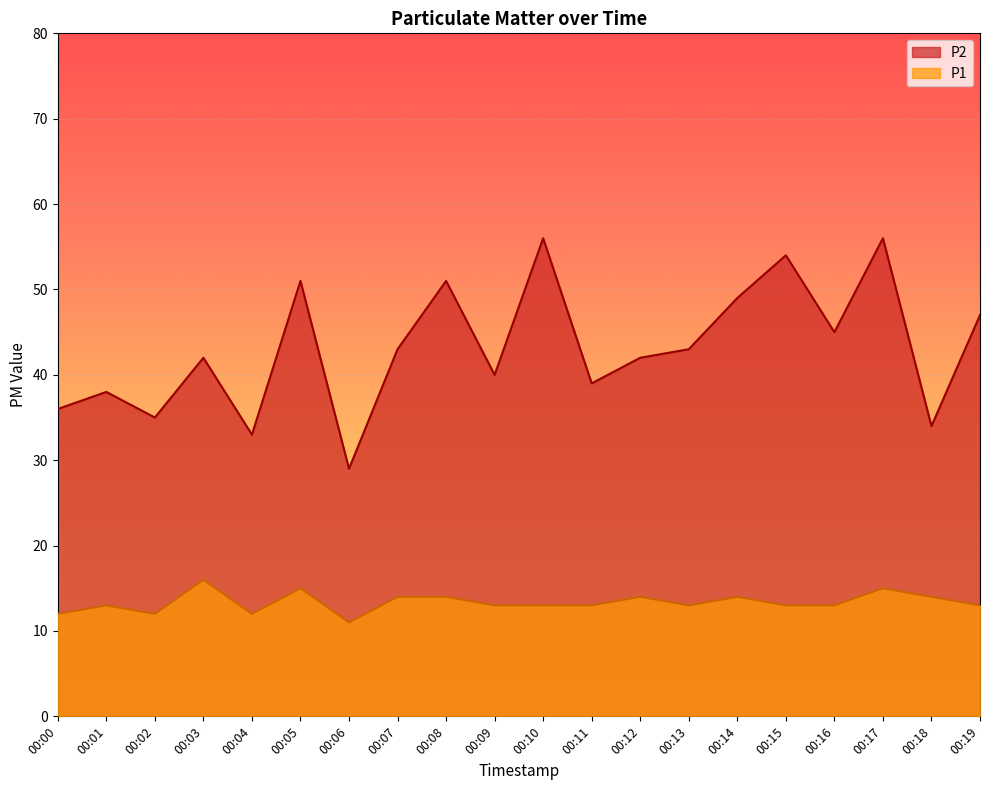

Where is the first local minimum for P1?

00:02